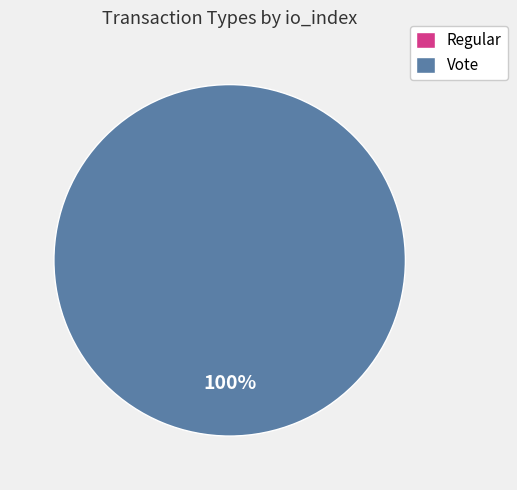

Count the number of slices in the pie.

2